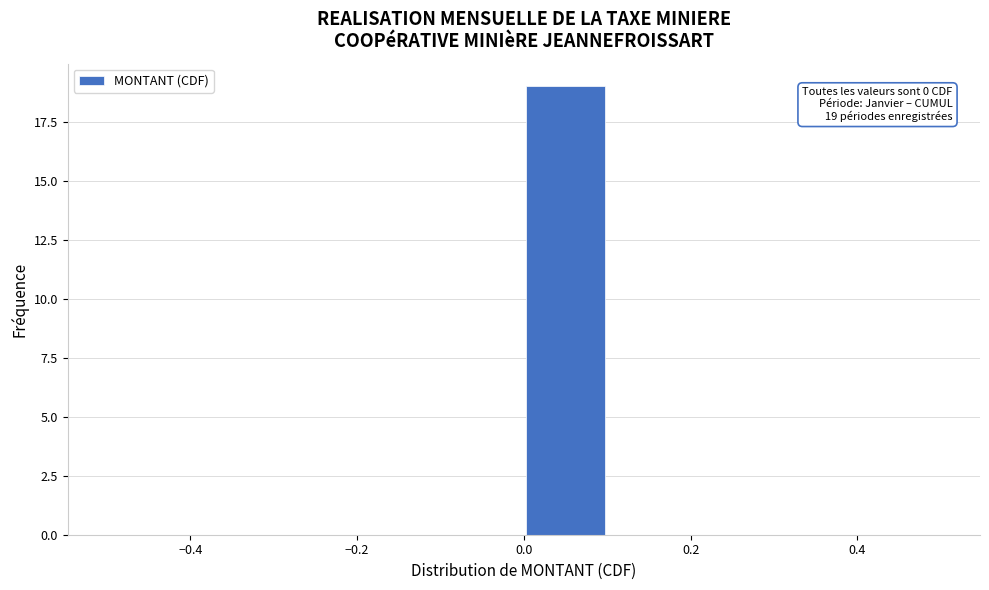

Which range on the x-axis has the tallest bar?

0.0 to 0.1